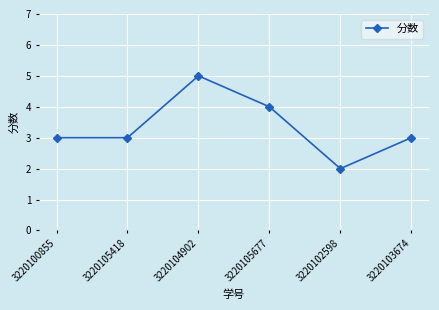

How many lines are shown in the chart?

1